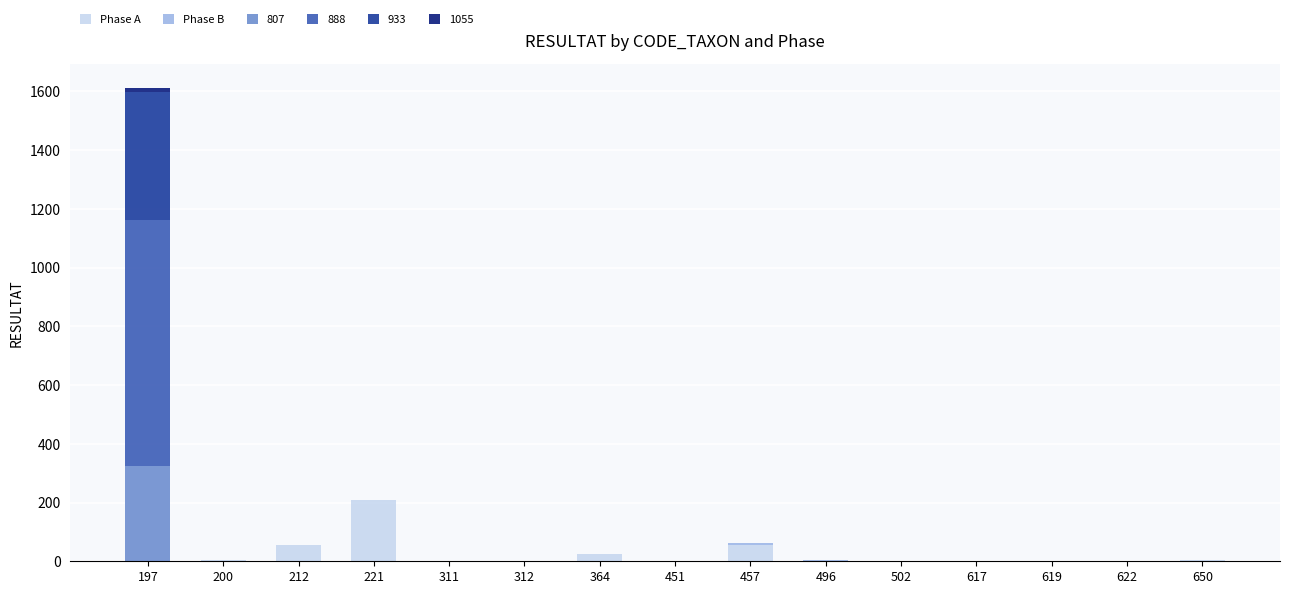

Are the bars horizontal?

No